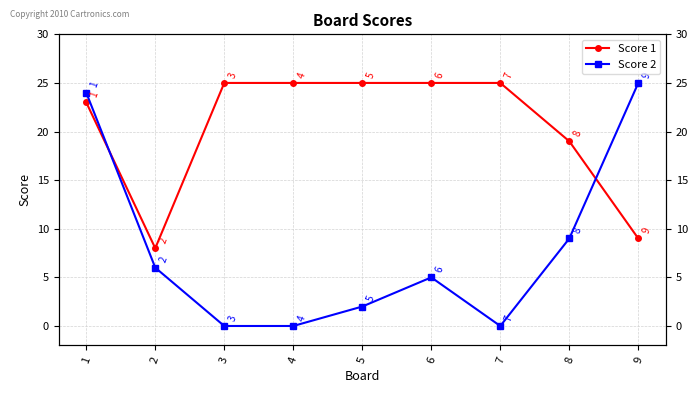

After their last crossing, which series has the higher values: Score 2 or Score 1?

Score 2